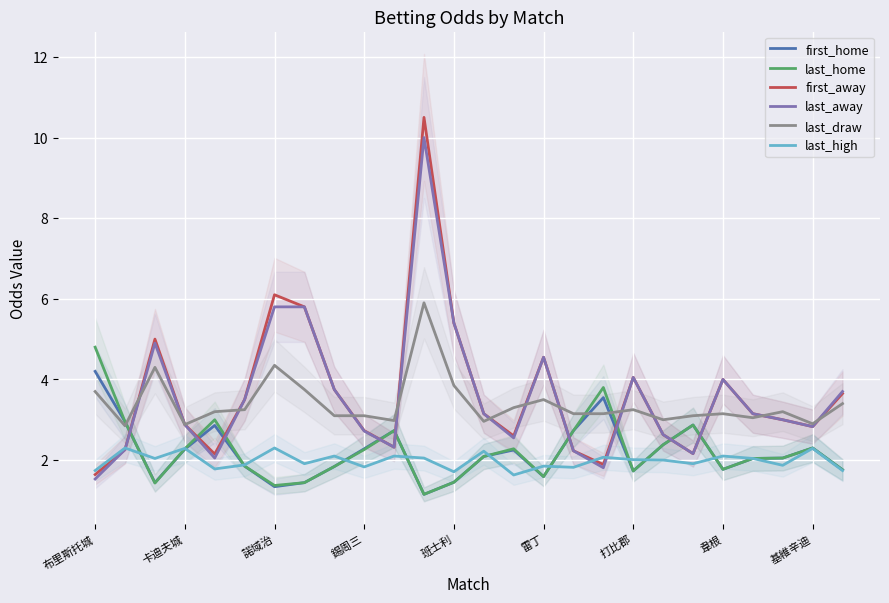

At which label is last_draw closest to 4?

班士利